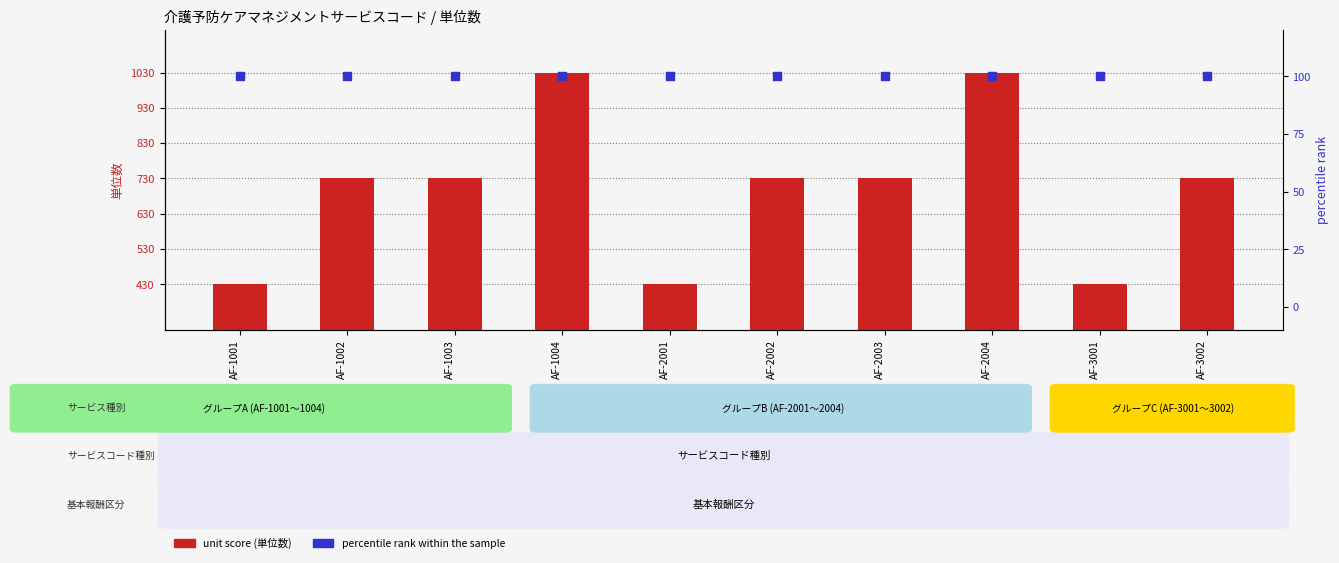

What are all the series names shown in the legend?

unit score, percentile rank within the sample